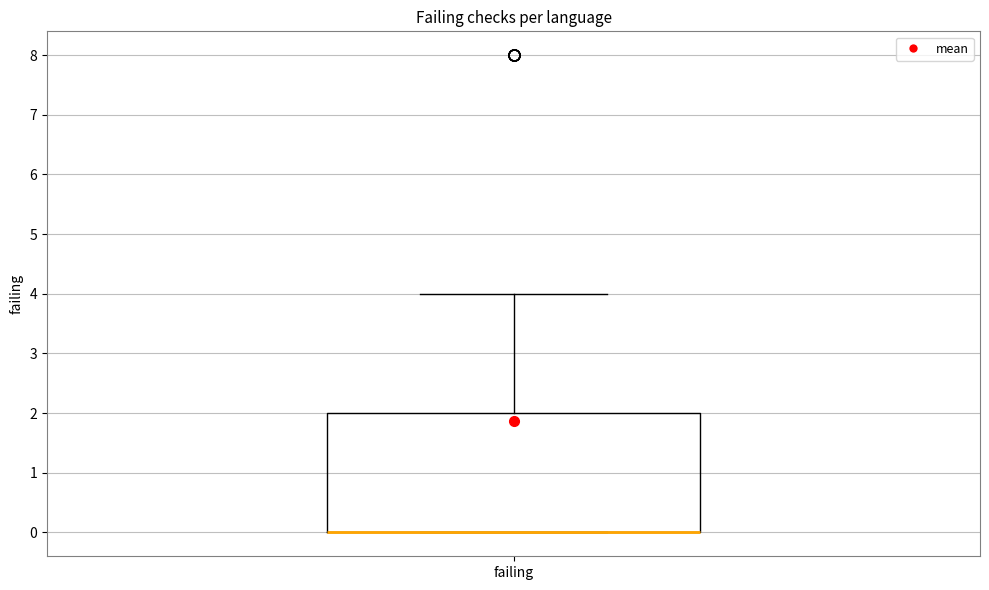

Read this box plot against the y-axis: the position of the median line, the range covered by the box, and the ends of both whiskers. The values are not printed on the chart, so give them approximately, as read against the axis.

median 0 (drawn on the box's lower edge), box 0 to 2, whiskers 0 to 4